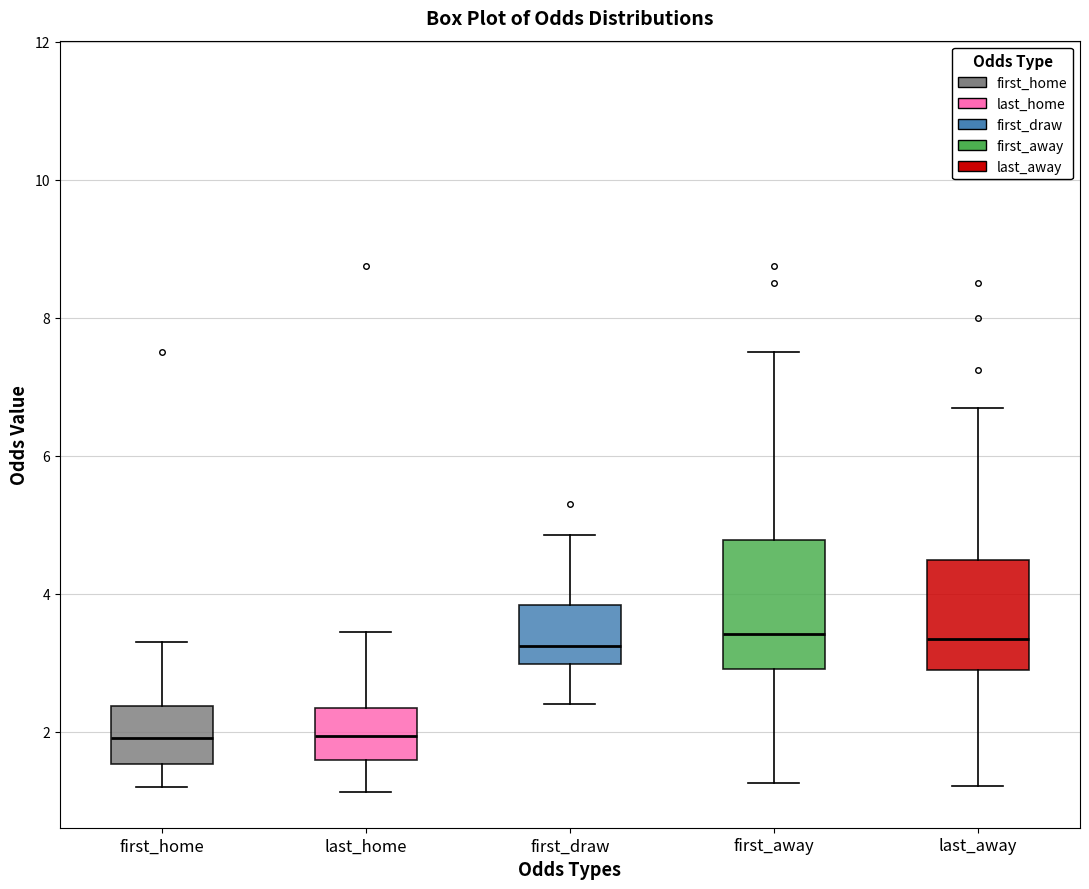

Reading left to right, transcribe this box plot: for each box, give where its median line is, the range the box spans, and where its two whiskers end, as read against the y-axis. The values are not printed on the chart, so give them approximately, as read against the axis.

first_home: median 2.0, box 1.6 to 2.4, whiskers 1.2 to 3.4
last_home: median 2.0, box 1.6 to 2.4, whiskers 1.2 to 3.4
first_draw: median 3.2, box 3.0 to 3.8, whiskers 2.4 to 4.8
first_away: median 3.4, box 3.0 to 4.8, whiskers 1.2 to 7.6
last_away: median 3.4, box 3.0 to 4.4, whiskers 1.2 to 6.8